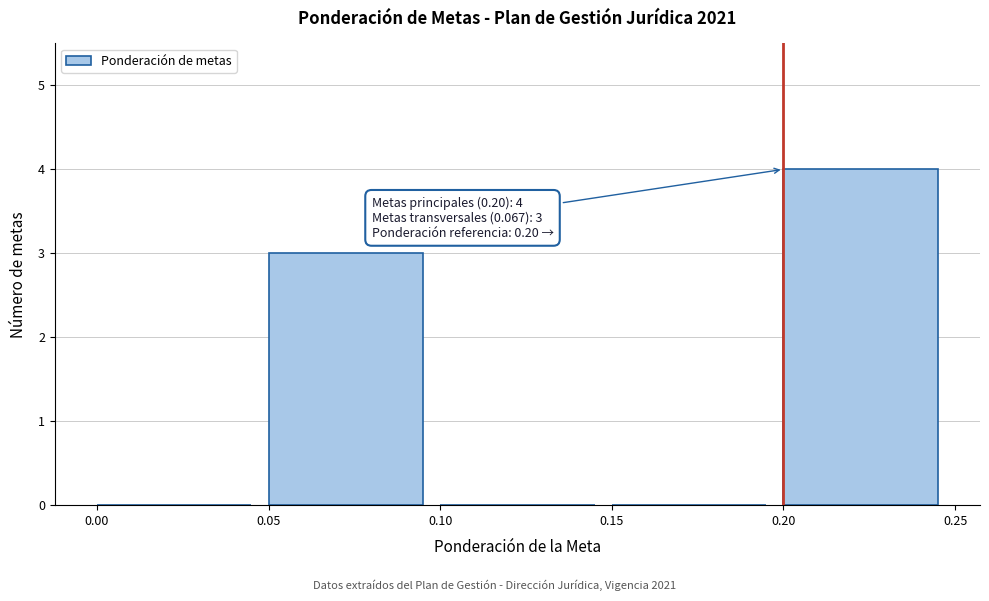

Which range on the x-axis has the tallest bar?

0.20 to 0.25